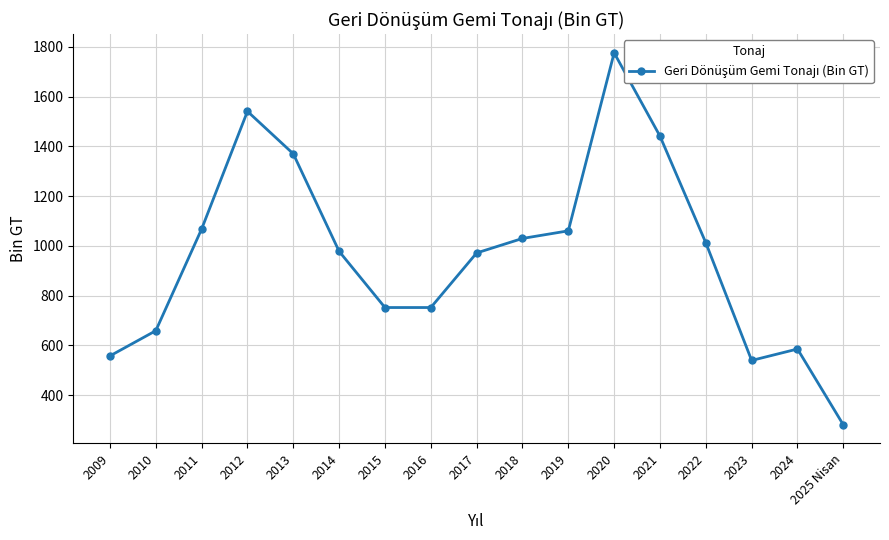

Reading left to right, list all the values displayed in this chart.

557.2	658.5	1067.4	1540.8	1369.9	977.7	751.8	751.8	971.3	1029.6	1060.2	1776.0	1441.0	1012.0	539.0	585.0	280.0